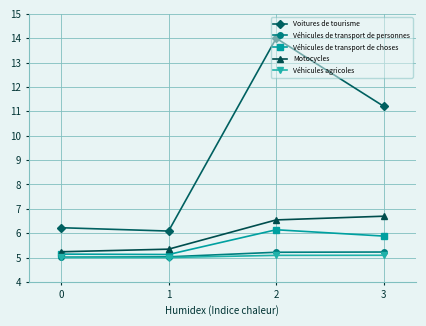

What is the average value of the Véhicules de transport de choses series?

5.6